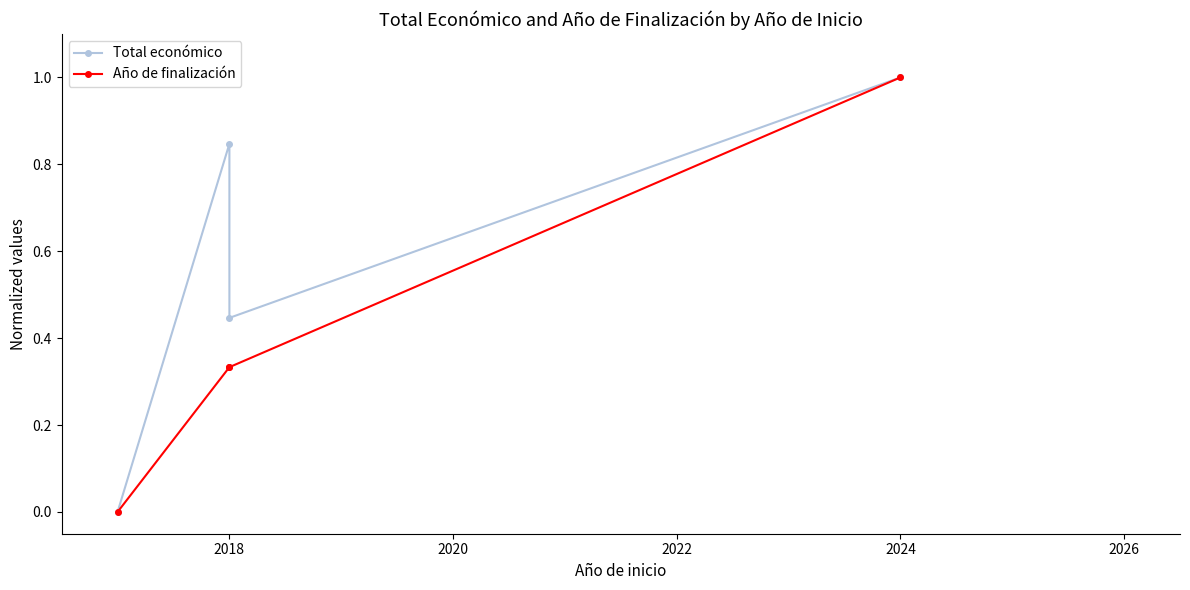

How many categories are shown in the chart?

4